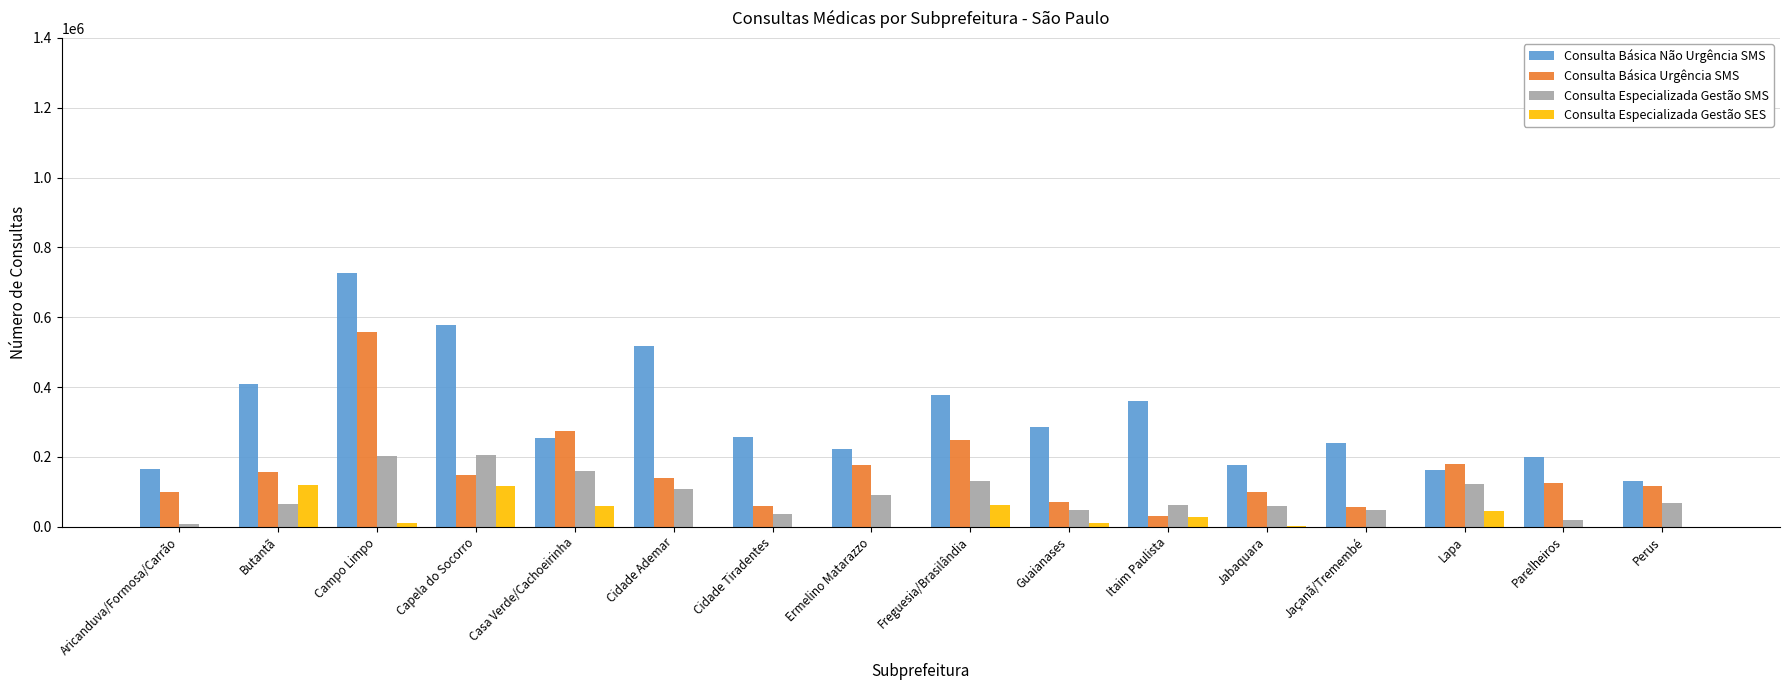

What is the sum of the Consulta Básica Urgência SMS values at Perus and Jabaquara?

216278